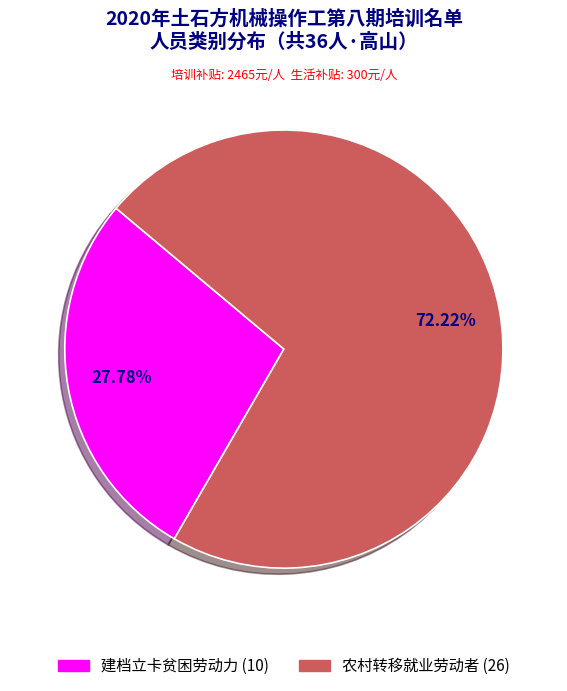

Do 农村转移就业劳动者 and 建档立卡贫困劳动力 together represent more than half of the pie?

Yes